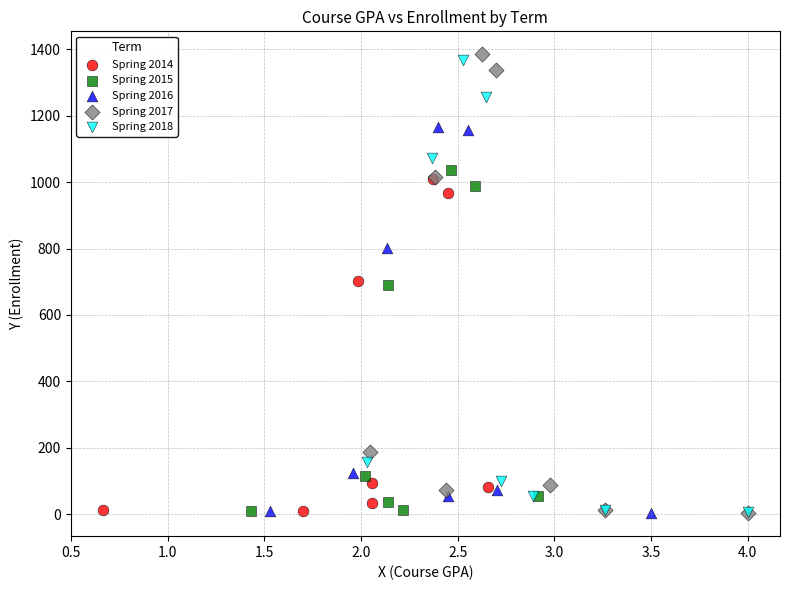

Which series has the largest Y range (max minus min)?

Spring 2017